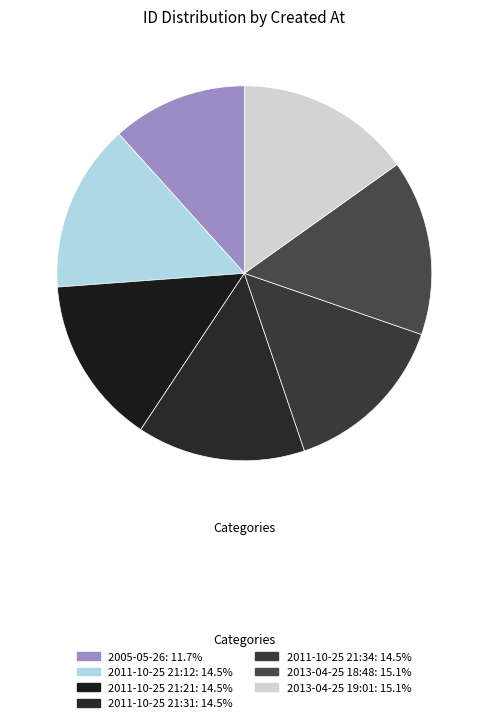

What is the largest slice in the pie chart?

2013-04-25 19:01